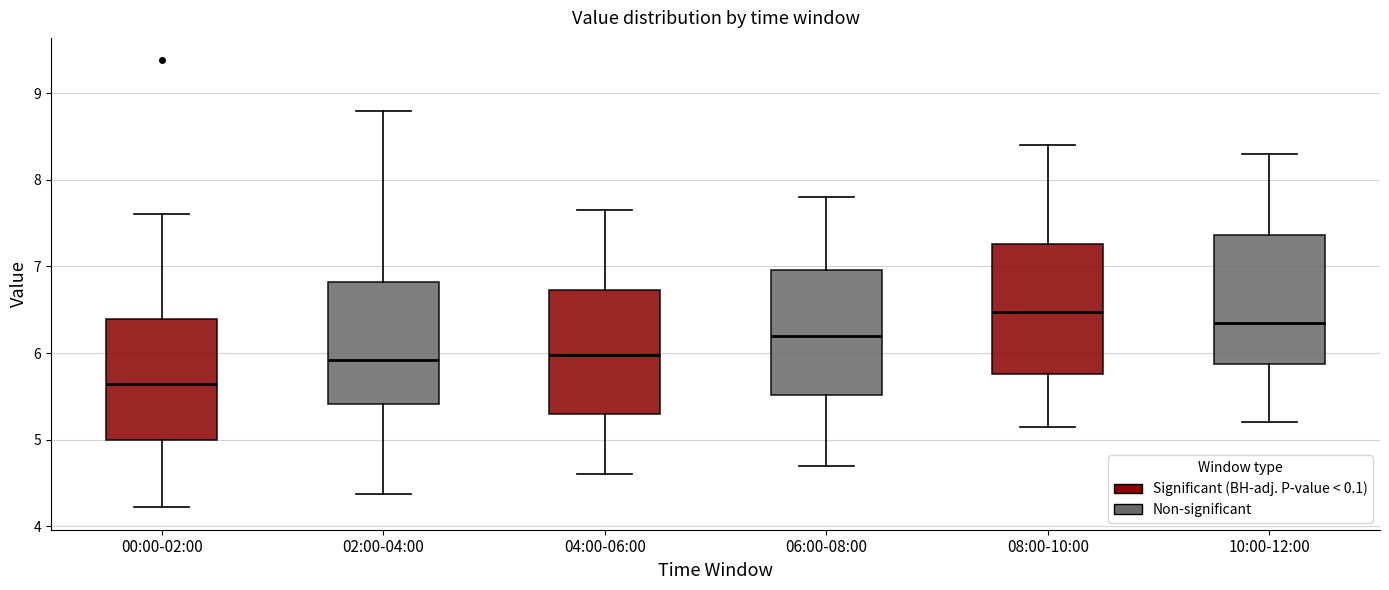

Reading left to right, read every box against the y-axis: the position of its median line, the range the box covers, and the ends of its whiskers. The values are not printed on the chart, so give them approximately, as read against the axis.

00:00-02:00: median 5.6, box 5.0 to 6.4, whiskers 4.2 to 7.6
02:00-04:00: median 5.9, box 5.4 to 6.8, whiskers 4.4 to 8.8
04:00-06:00: median 6.0, box 5.3 to 6.7, whiskers 4.6 to 7.7
06:00-08:00: median 6.2, box 5.5 to 7.0, whiskers 4.7 to 7.8
08:00-10:00: median 6.5, box 5.8 to 7.3, whiskers 5.2 to 8.4
10:00-12:00: median 6.4, box 5.9 to 7.4, whiskers 5.2 to 8.3